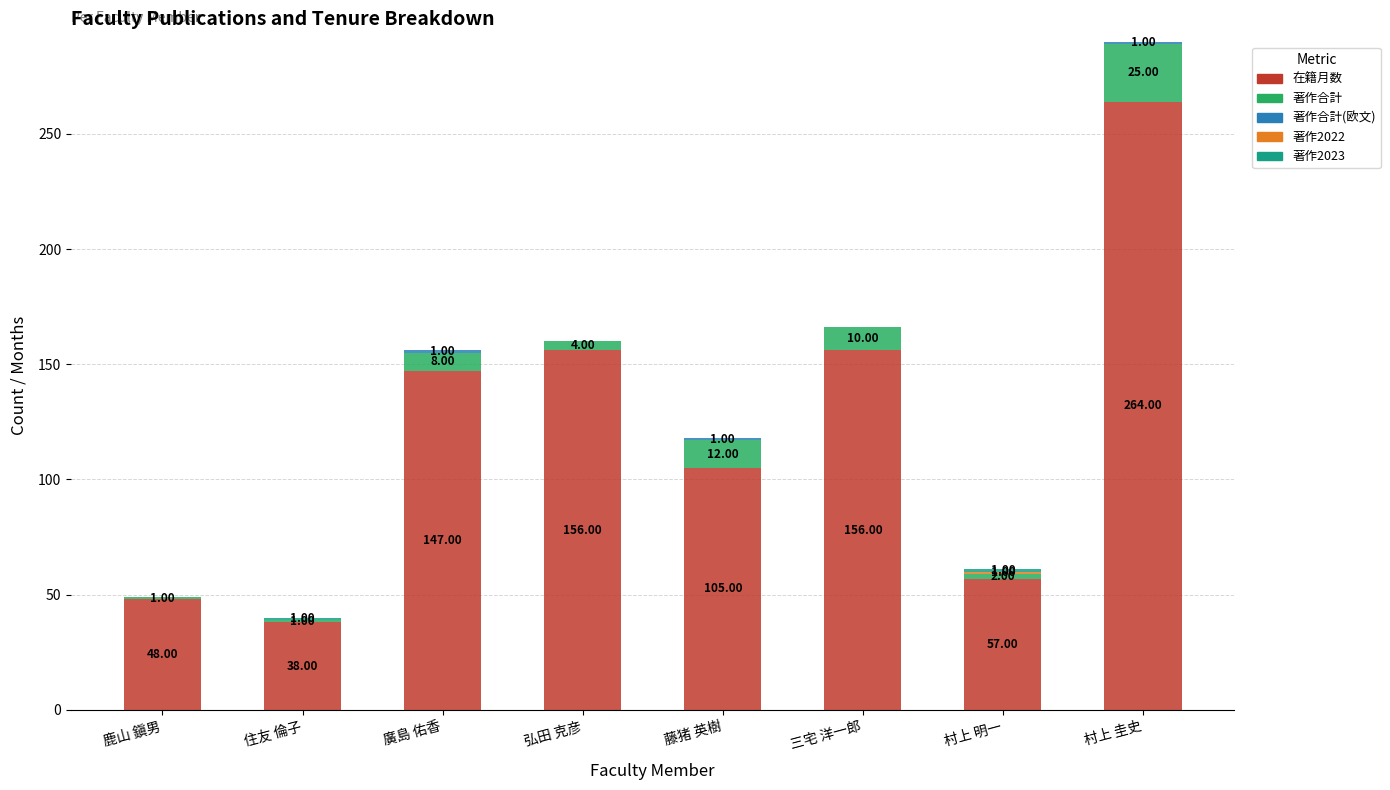

At which category is the sum across all series the highest?

村上 圭史